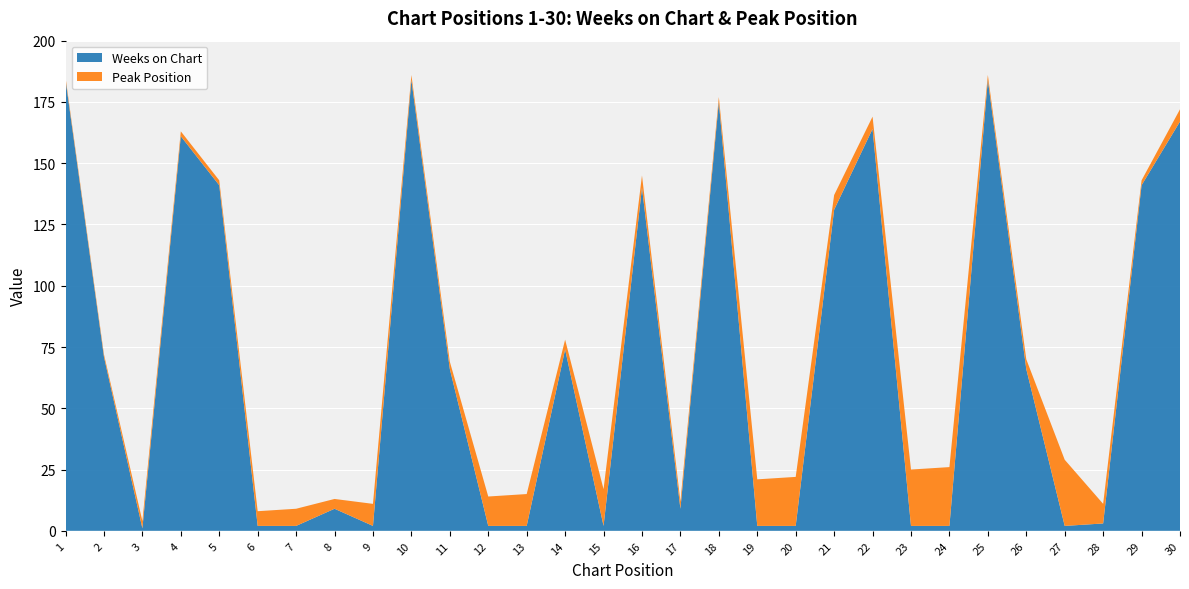

Reading left to right, what are all the values shown in this chart?

Weeks on Chart: 184	71	1	161	141	2	2	9	2	184	66	2	2	74	2	140	9	175	2	2	131	164	2	2	184	66	2	3	141	167
Peak Position: 1	1	3	2	2	6	7	4	9	2	3	12	13	4	15	5	3	2	19	20	6	5	23	24	2	4	27	8	2	5